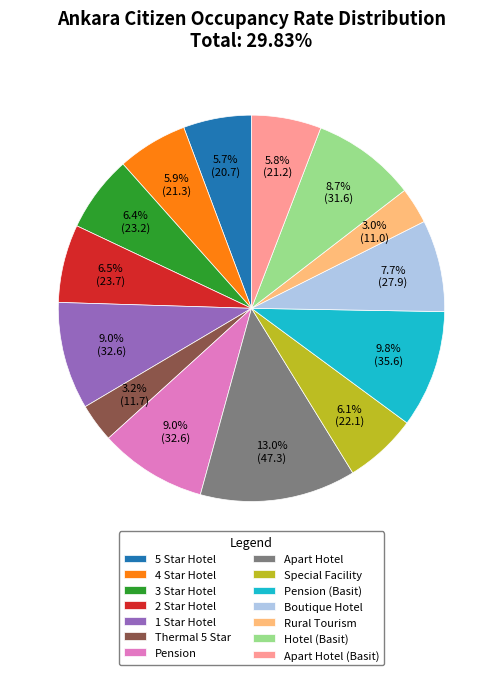

Is there a majority slice in this chart?

No